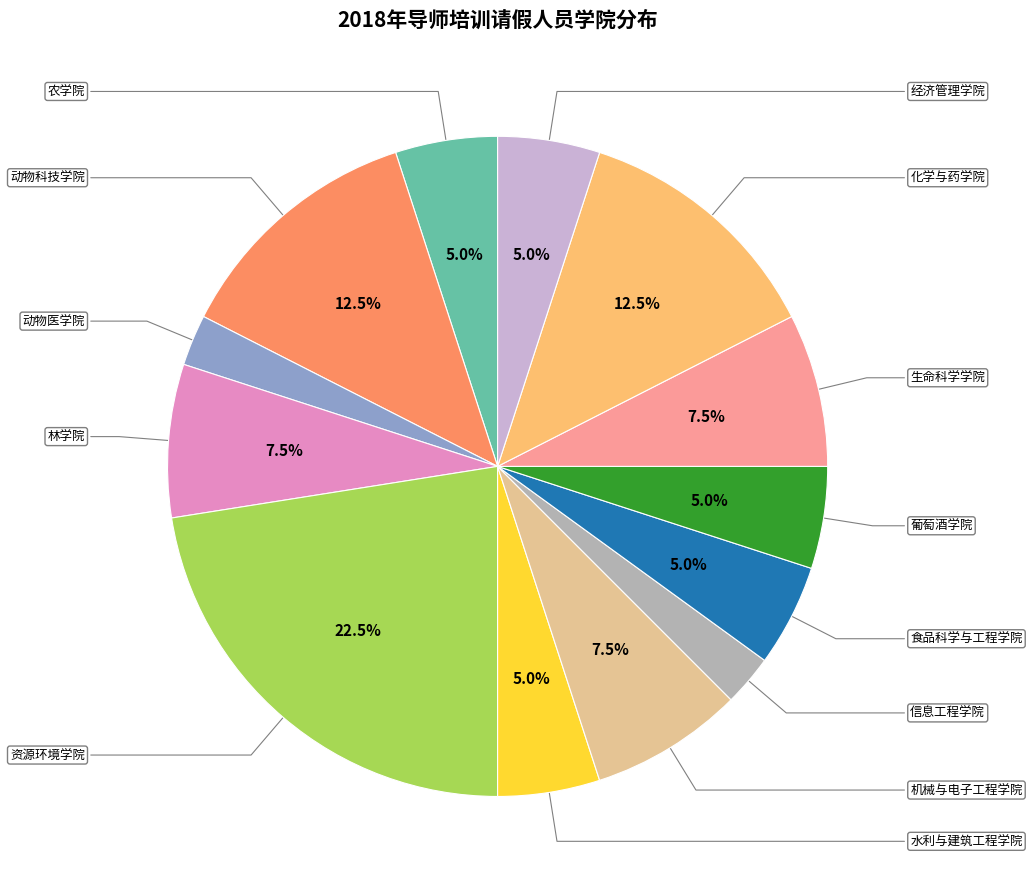

Does any single category account for the majority?

No